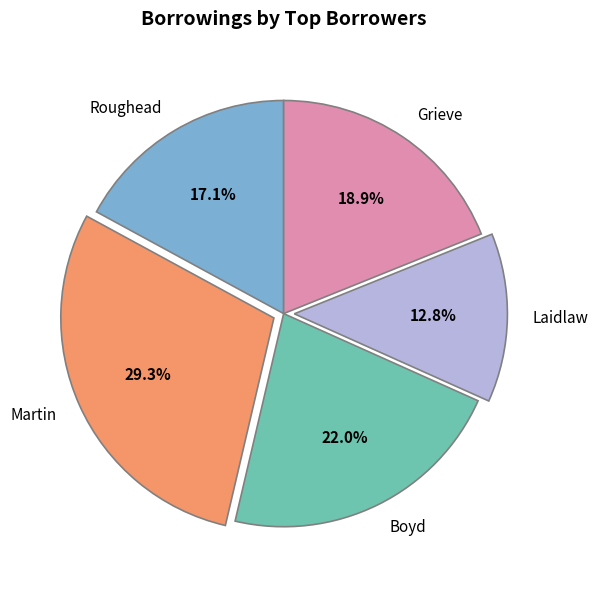

Which slice is the largest?

Martin